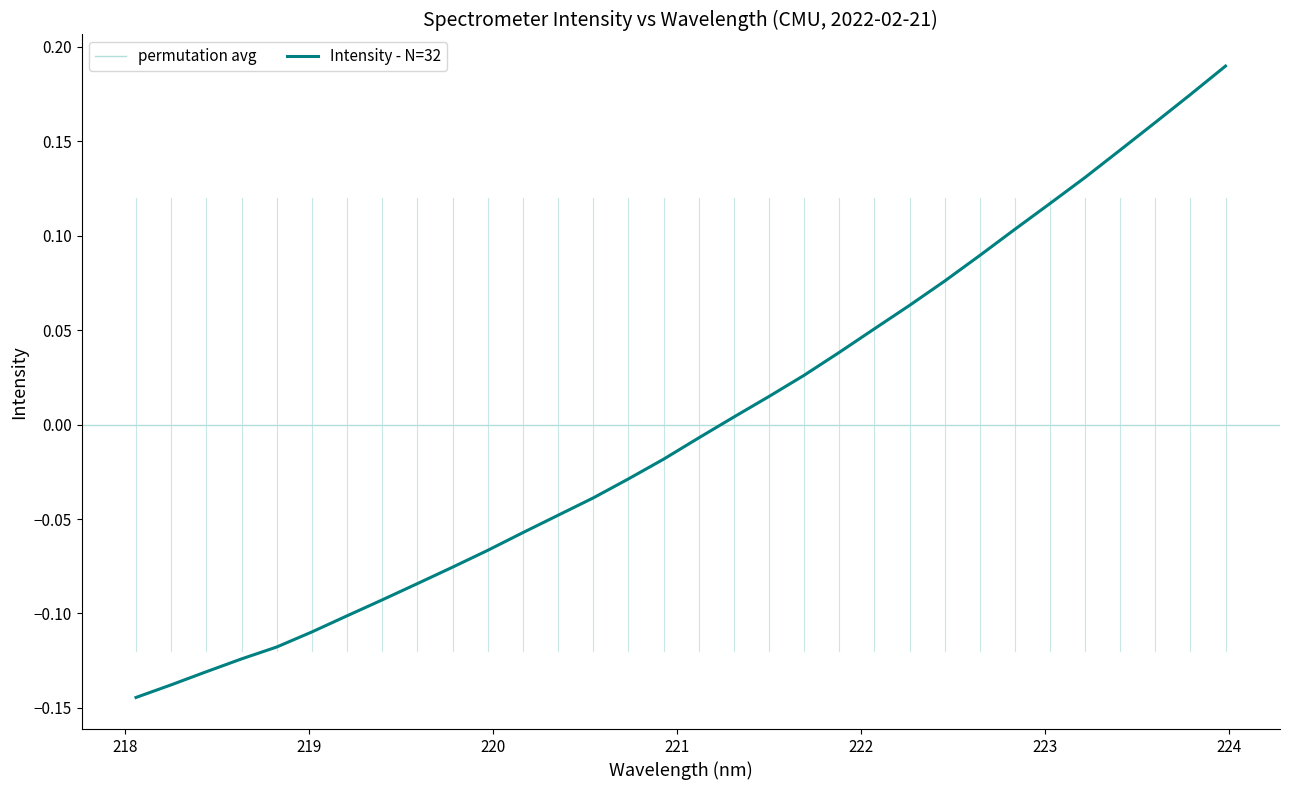

What is the change in value from 218.8244 to 221.4993?

+0.1